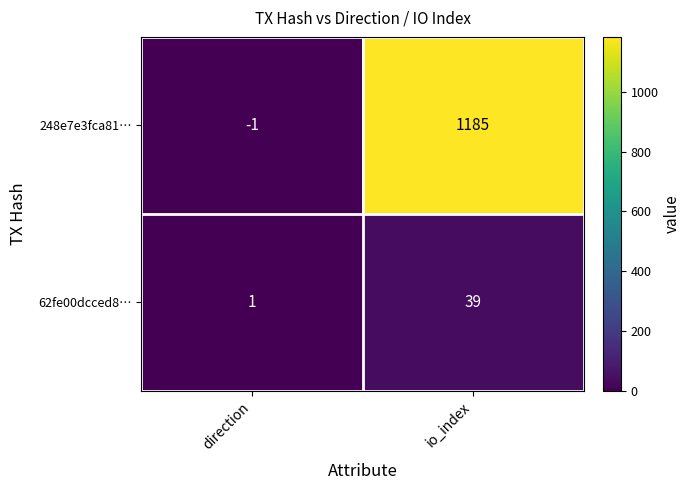

At direction, list the series in order from largest to smallest.

62fe00dcced8…, 248e7e3fca81…